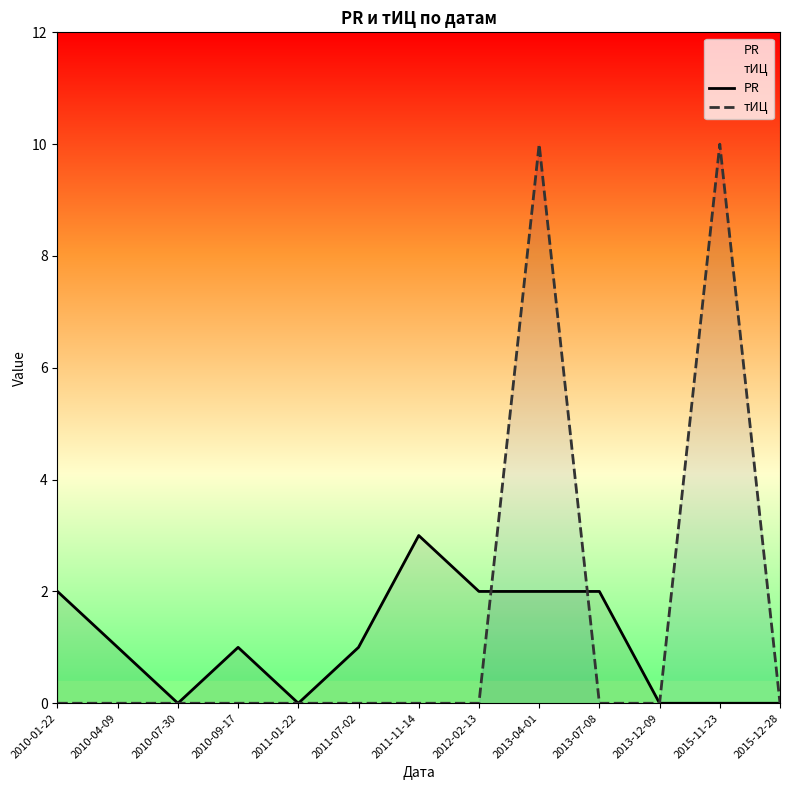

After their last crossing, which series has the higher values: PR or тИЦ?

PR